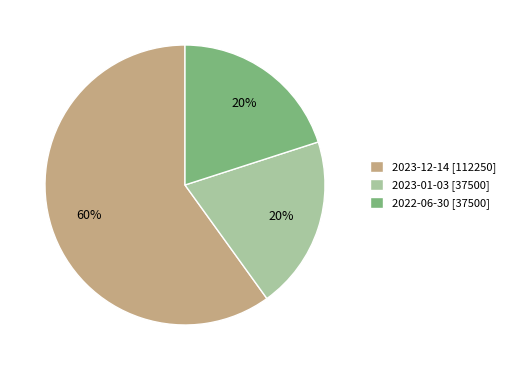

Is it true that 2023-12-14 is 60% of the pie?

True